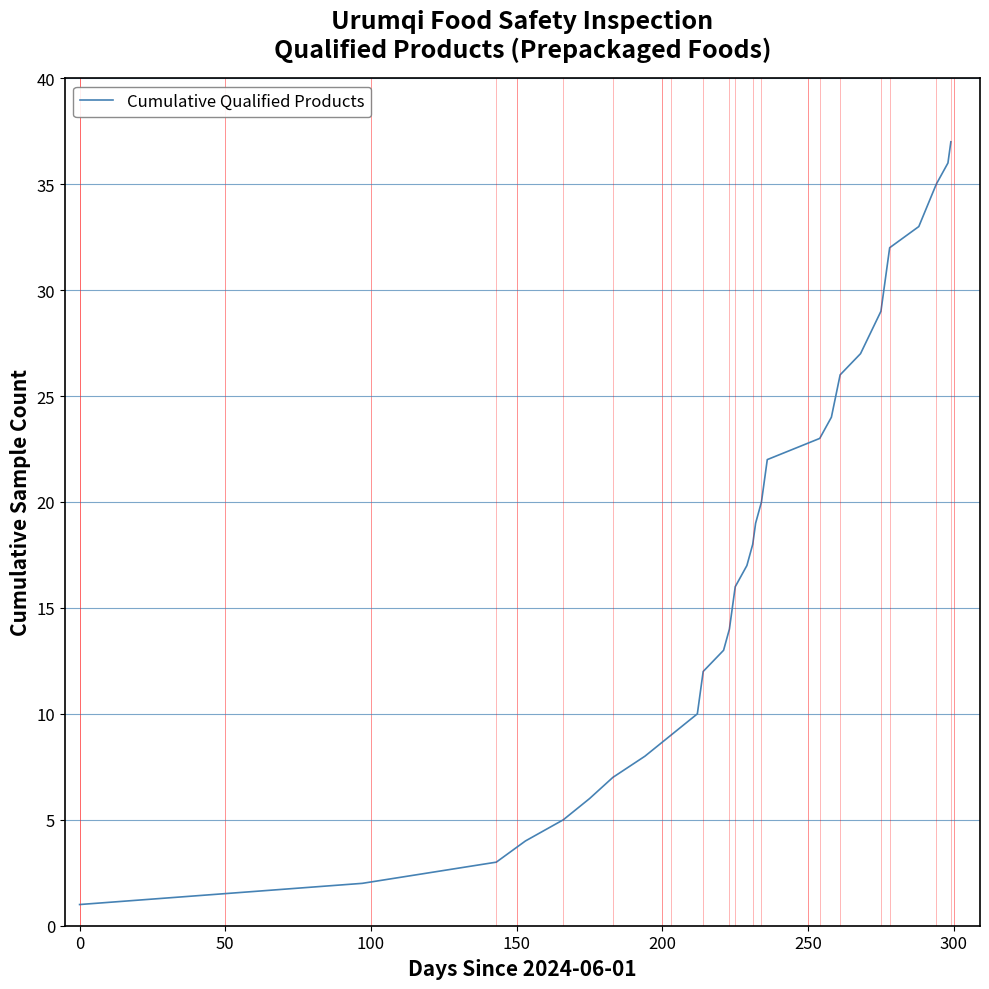

What is the greatest value displayed?

37